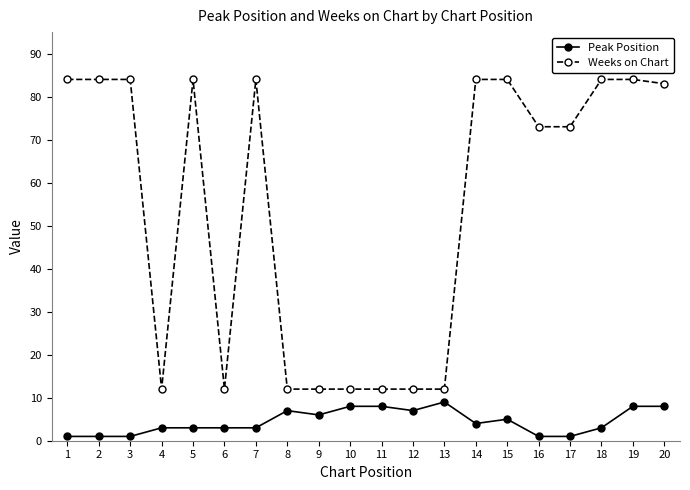

How many distinct data groups are displayed?

2